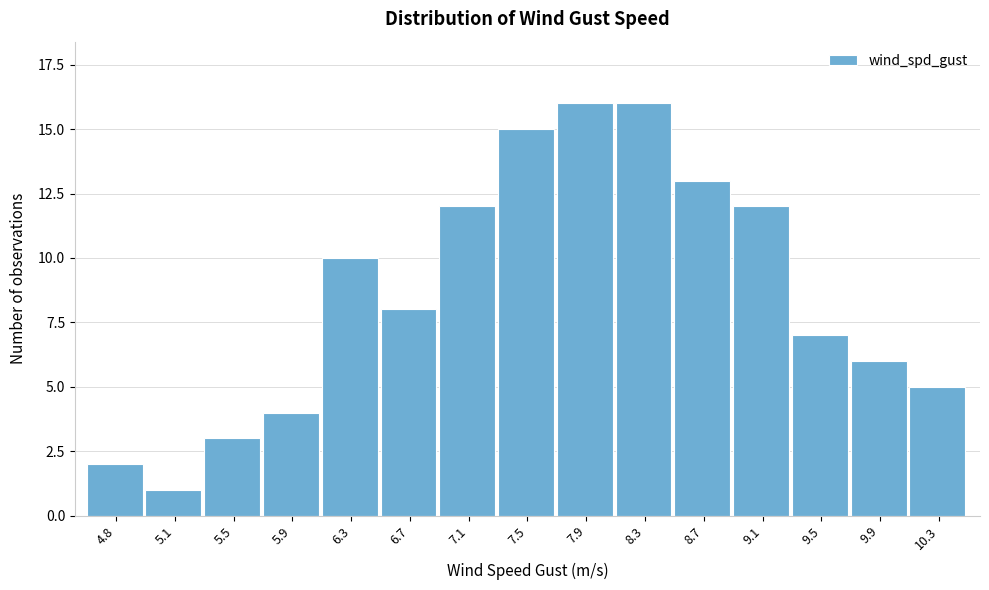

Reading left to right, list all the values displayed in this chart.

4.8=2	5.1=1	5.5=3	5.9=4	6.3=10	6.7=8	7.1=12	7.5=15	7.9=16	8.3=16	8.7=13	9.1=12	9.5=7	9.9=6	10.3=5